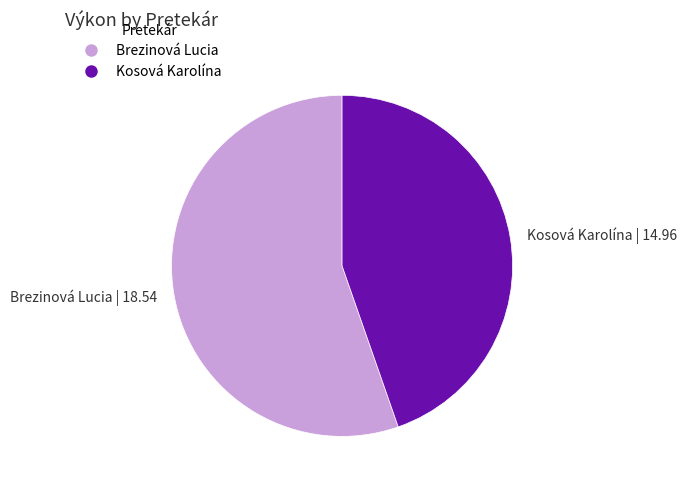

Combined, do Kosová Karolína | 14.96 and Brezinová Lucia | 18.54 account for over 50%?

Yes